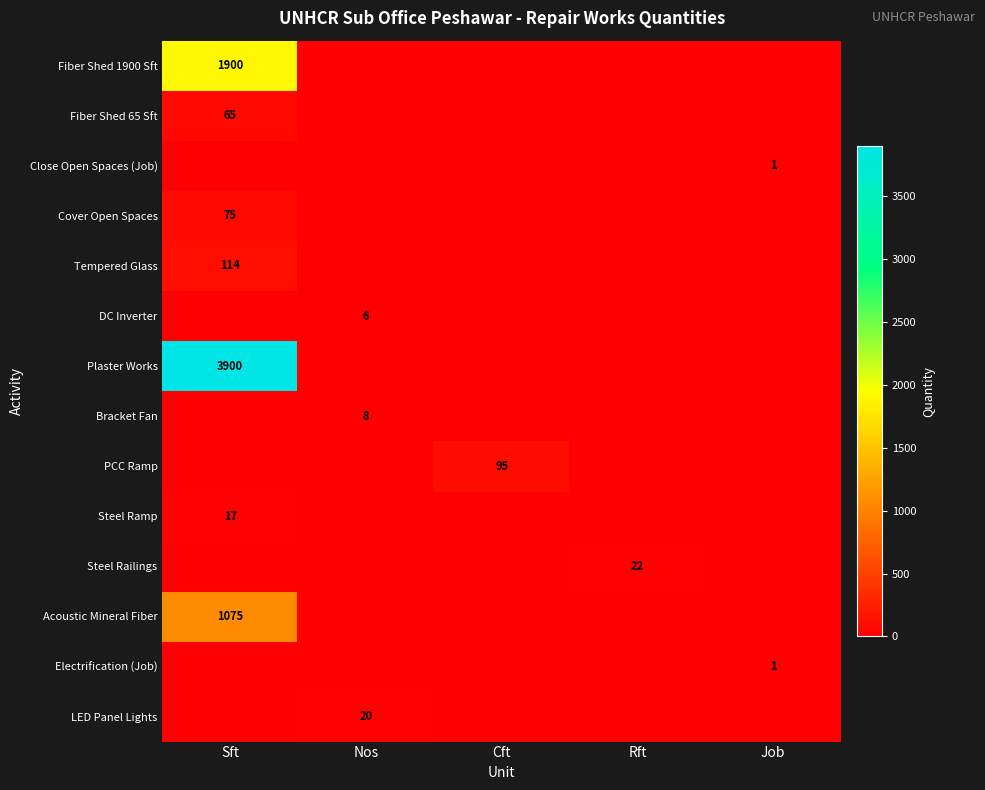

The Steel Ramp series shows 26 at Sft. True or false?

False